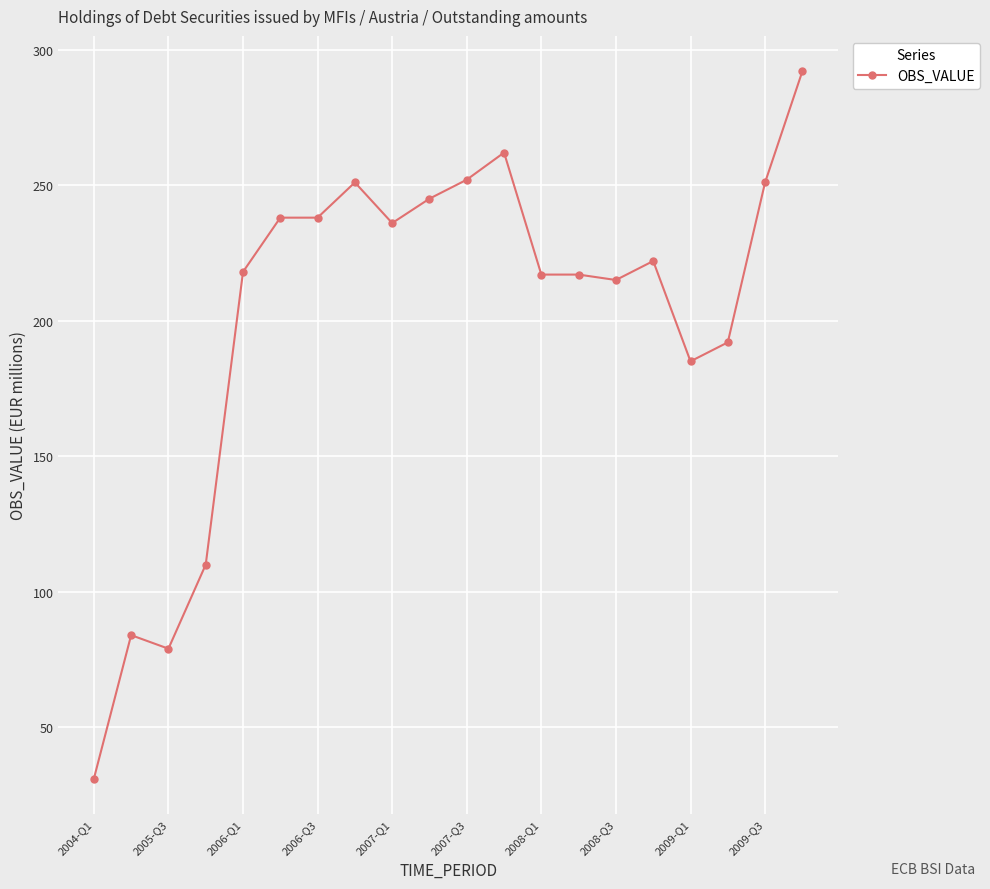

Count the number of data series in this chart.

1